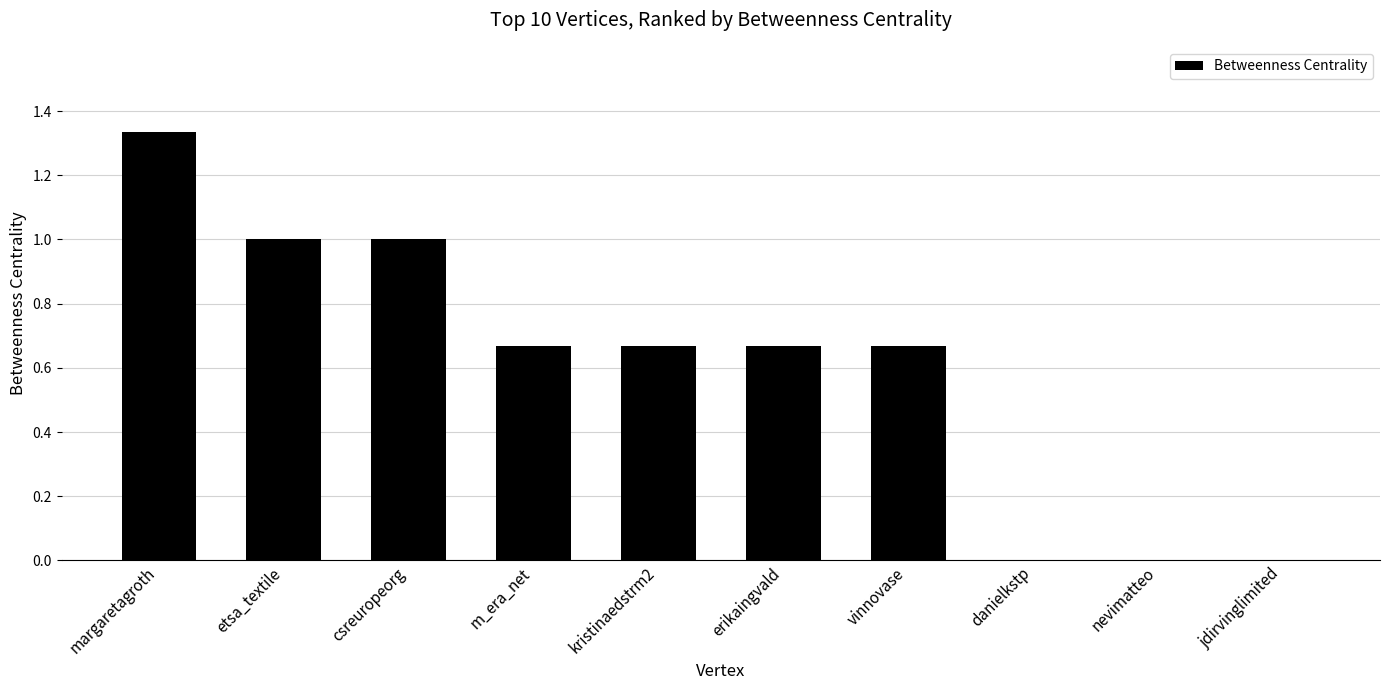

Between nevimatteo and kristinaedstrm2, which is larger?

kristinaedstrm2